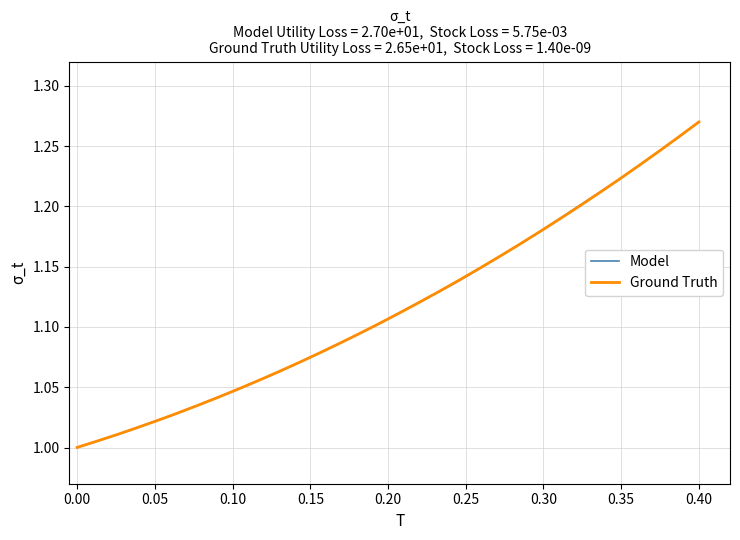

Rank the series by their average value, from highest to lowest.

Model, Ground Truth